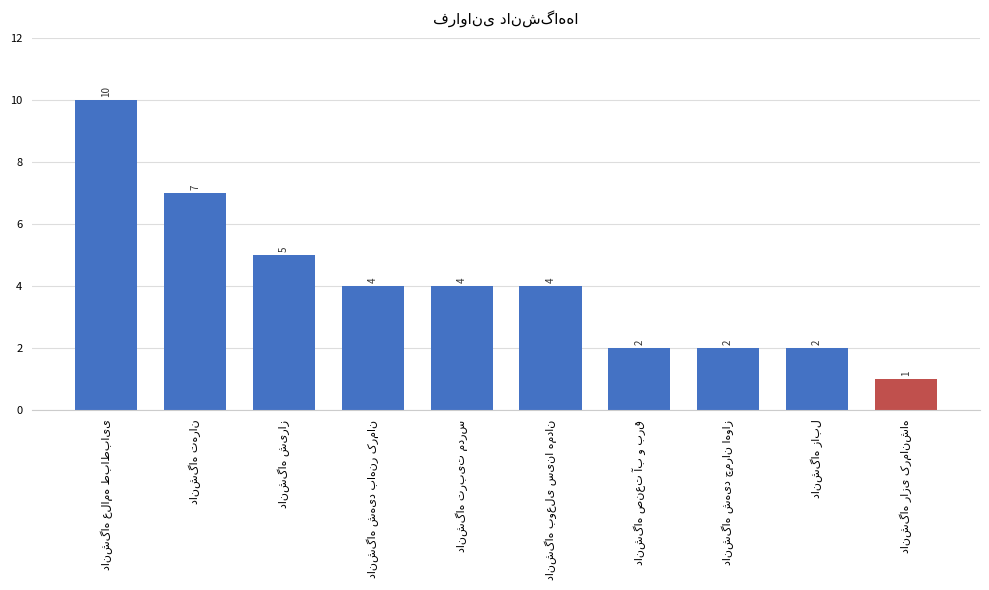

What is the greatest value displayed?

10